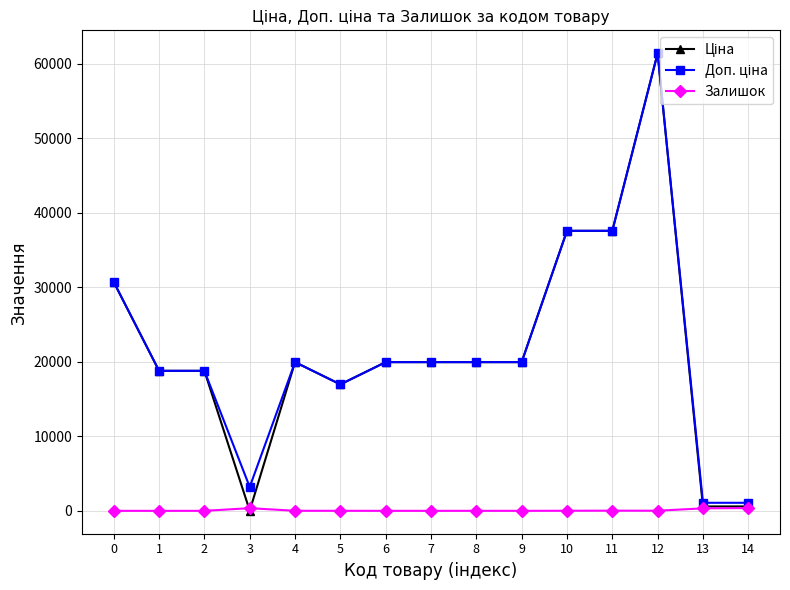

What is the difference between the highest and lowest values at 9?

19964.2